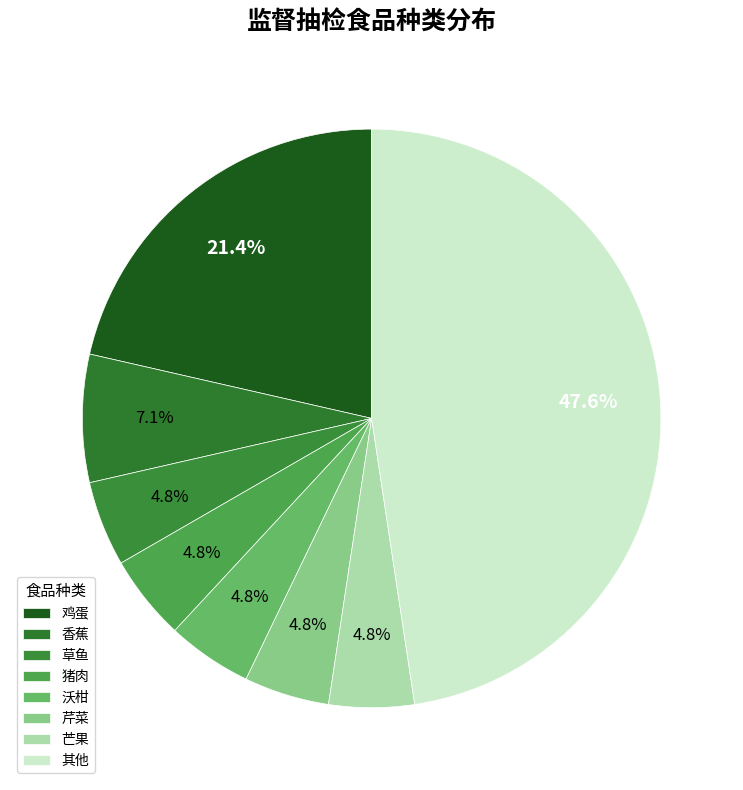

Count the number of slices in the pie.

8